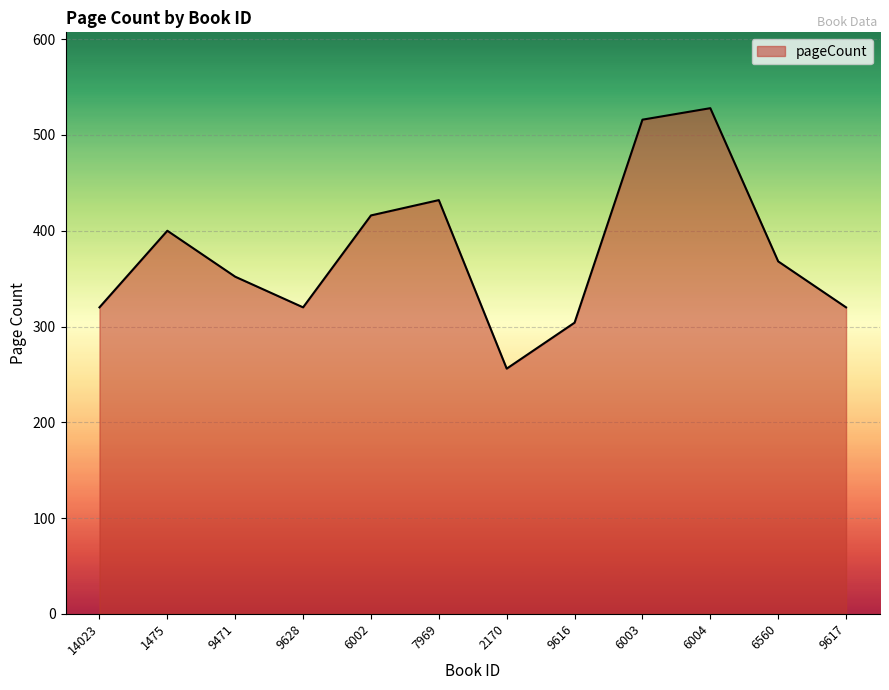

The chart shows a value of 234 at 6002. True or false?

False